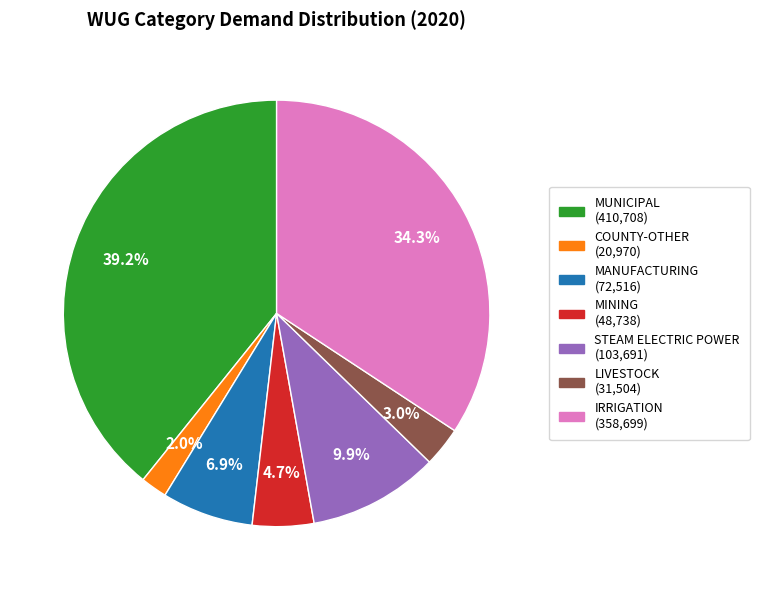

To the nearest percent, what is the average slice percentage?

14%